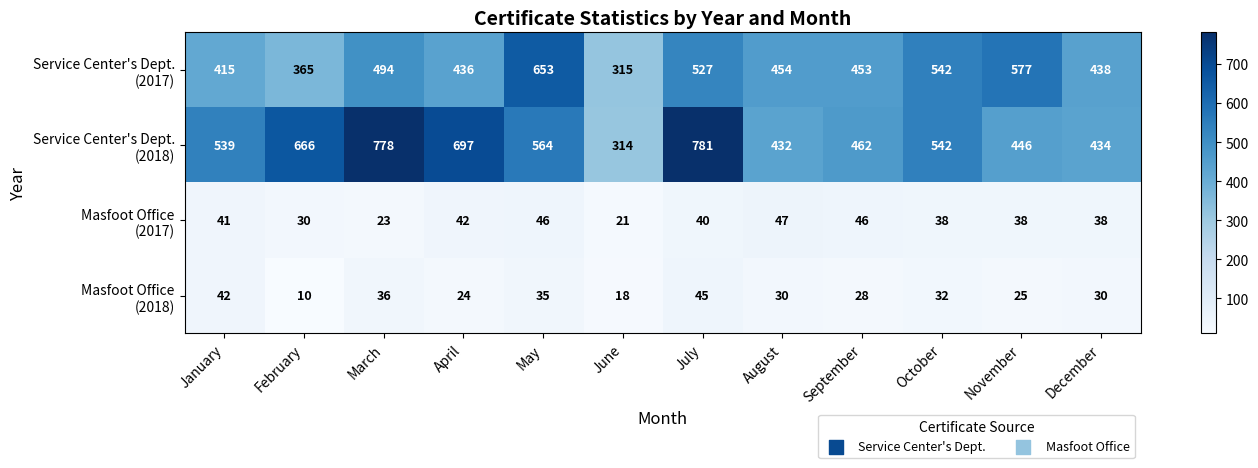

What is the greatest value displayed?

781